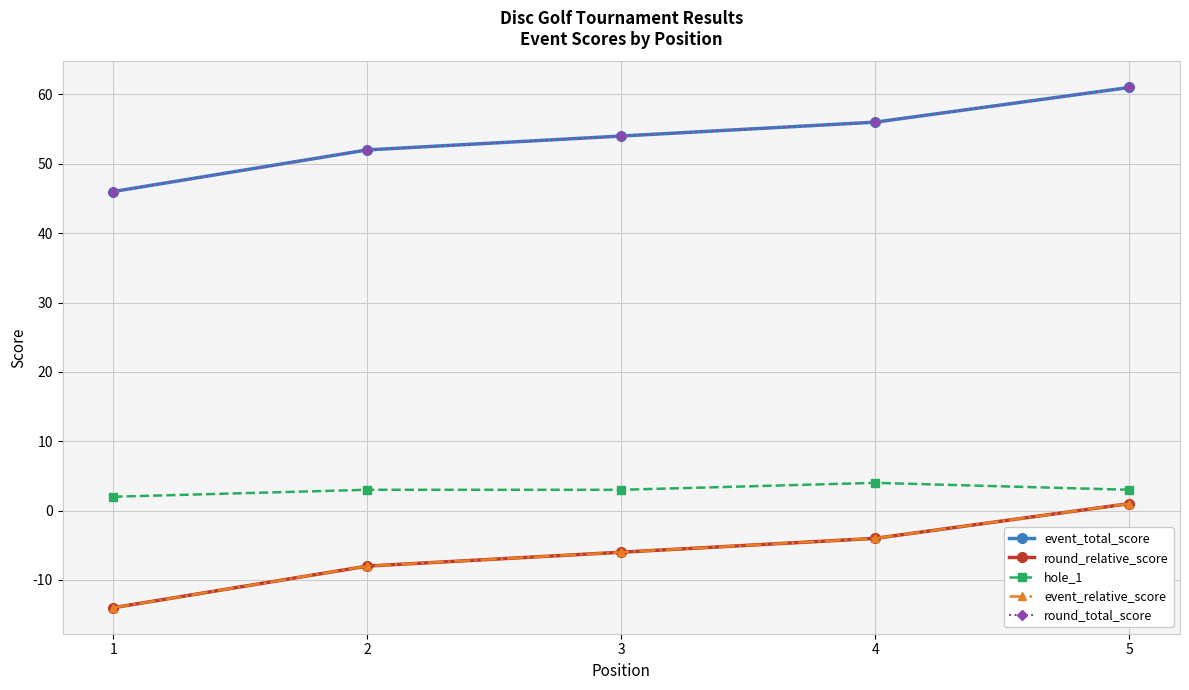

Does the chart have visible grid lines?

Yes